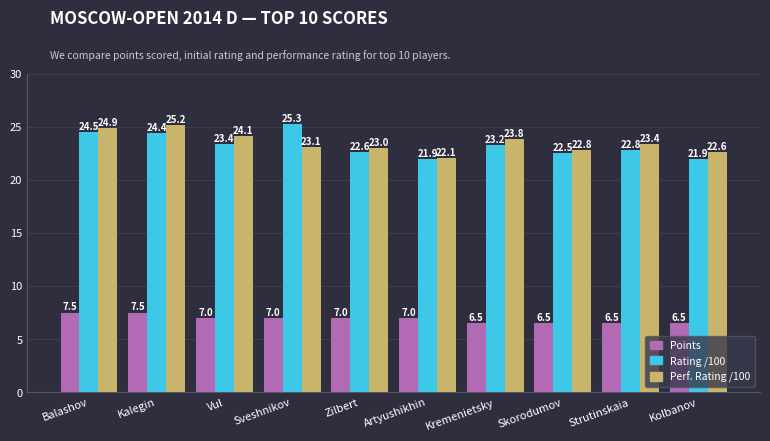

How many bars are there in each group?

3